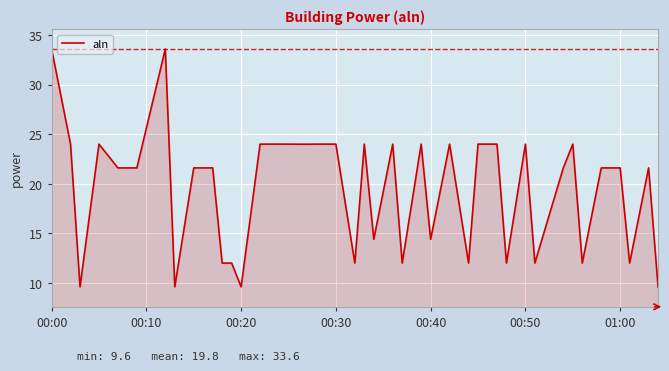

What is the difference between the maximum and minimum values?

24.0